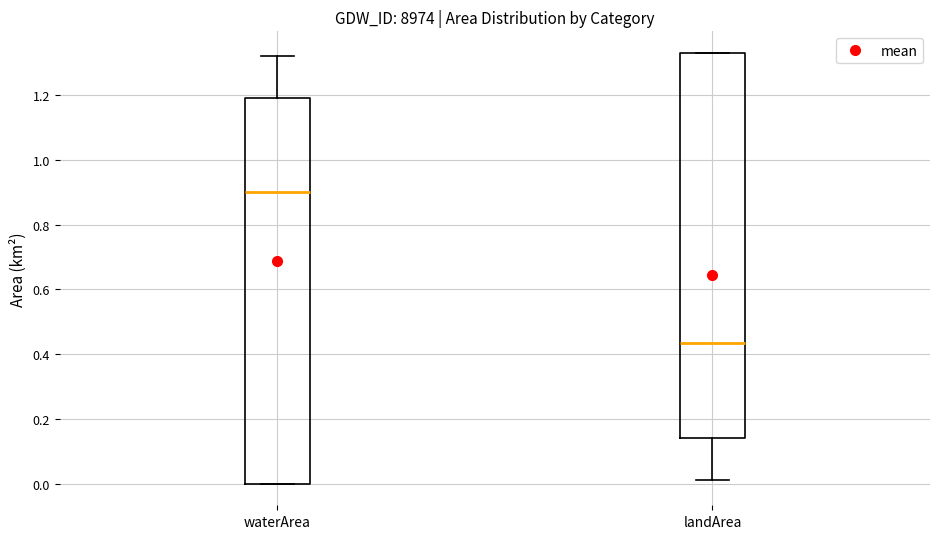

Reading left to right, transcribe this box plot: for each box, give where its median line is, the range the box spans, and where its two whiskers end, as read against the y-axis. The values are not printed on the chart, so give them approximately, as read against the axis.

waterArea: median 0.90, box 0.00 to 1.20, whiskers 0.00 to 1.32
landArea: median 0.44, box 0.14 to 1.34, whiskers 0.02 to 1.34